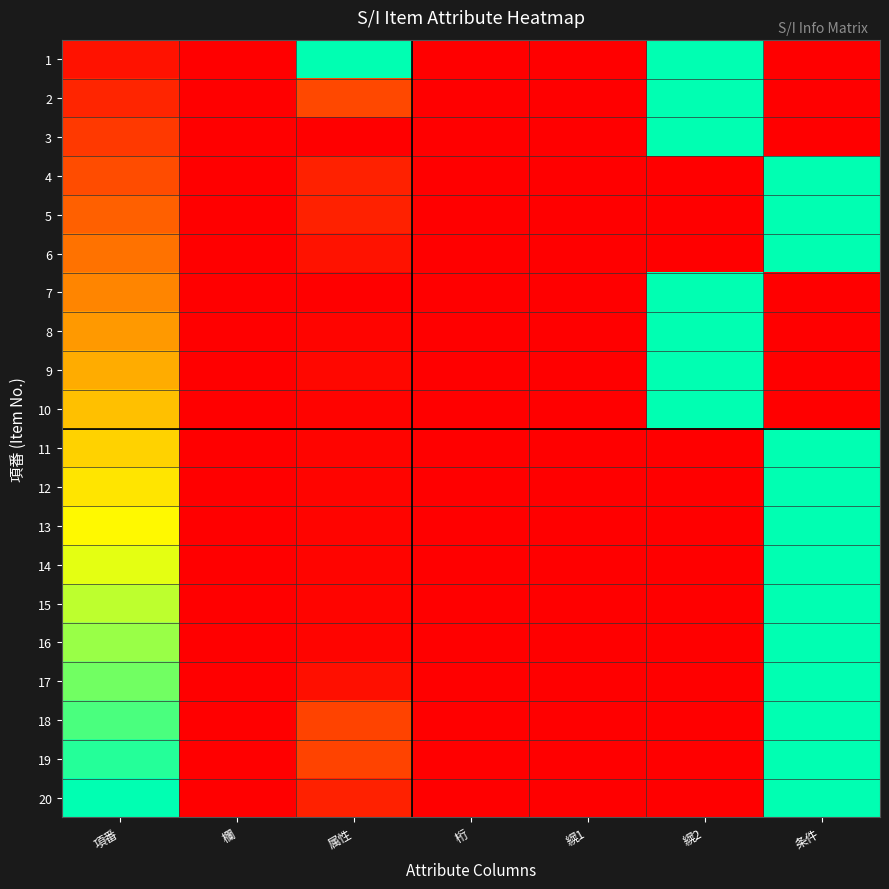

How many categories are shown in the chart?

7